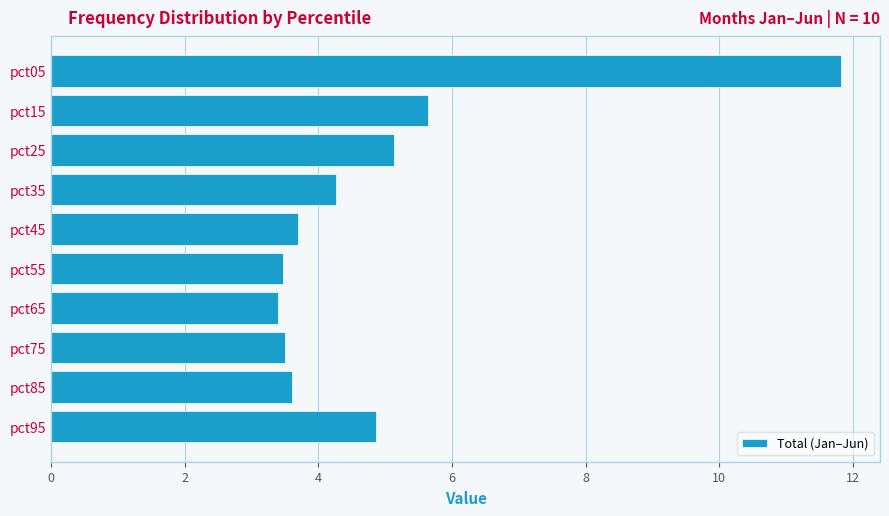

What is the greatest value displayed?

11.8